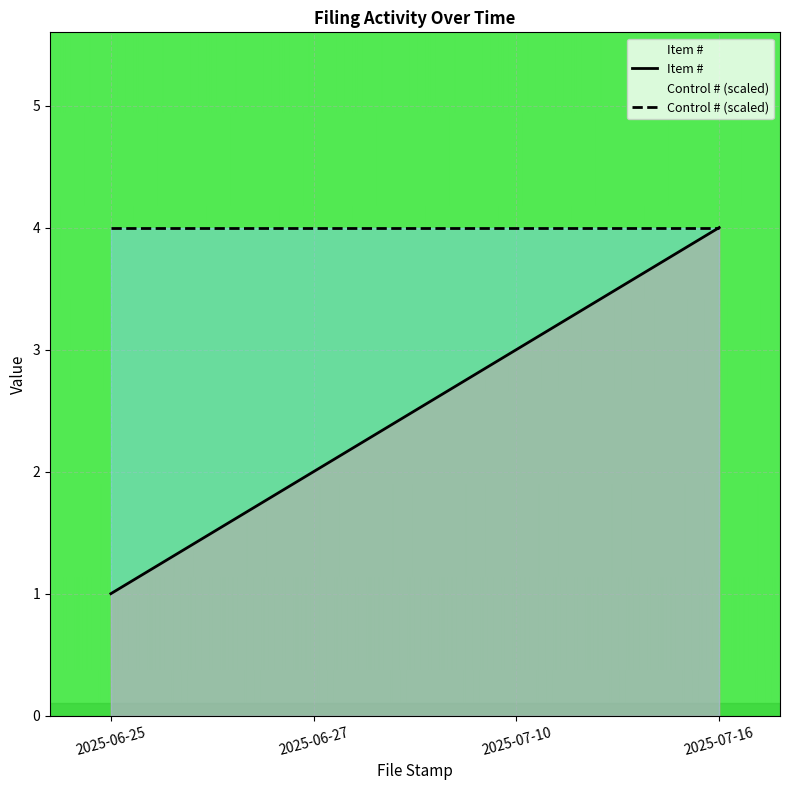

Does the chart display data point markers on the line(s)?

No